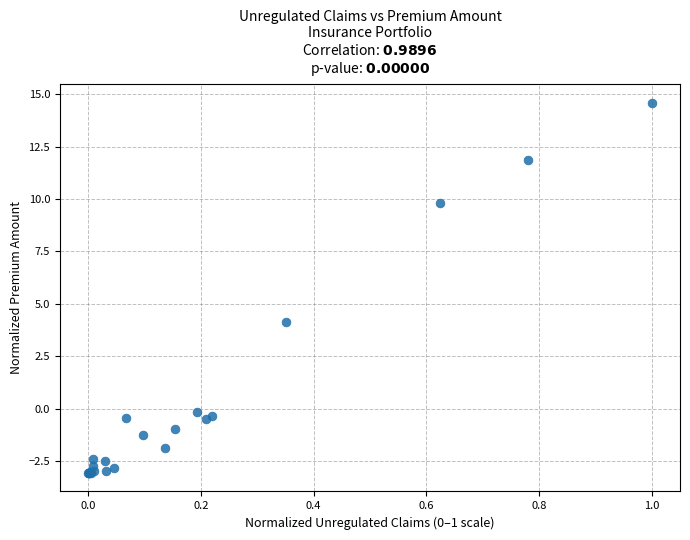

What Y value in the scatter plot is closest to 5?

4.1